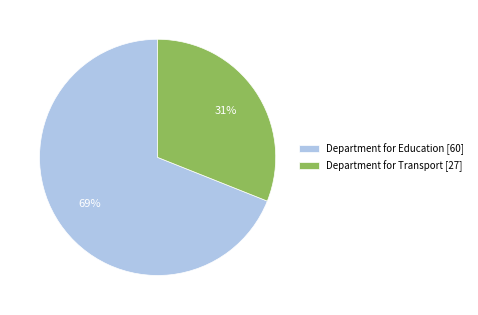

Rank the categories by value from highest to lowest.

Department for Education [60], Department for Transport [27]